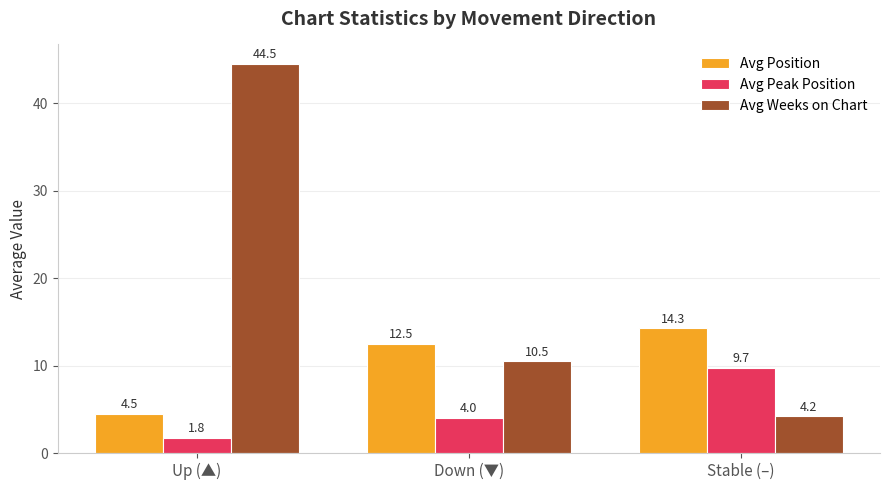

At how many categories does at least one series exceed 17?

1